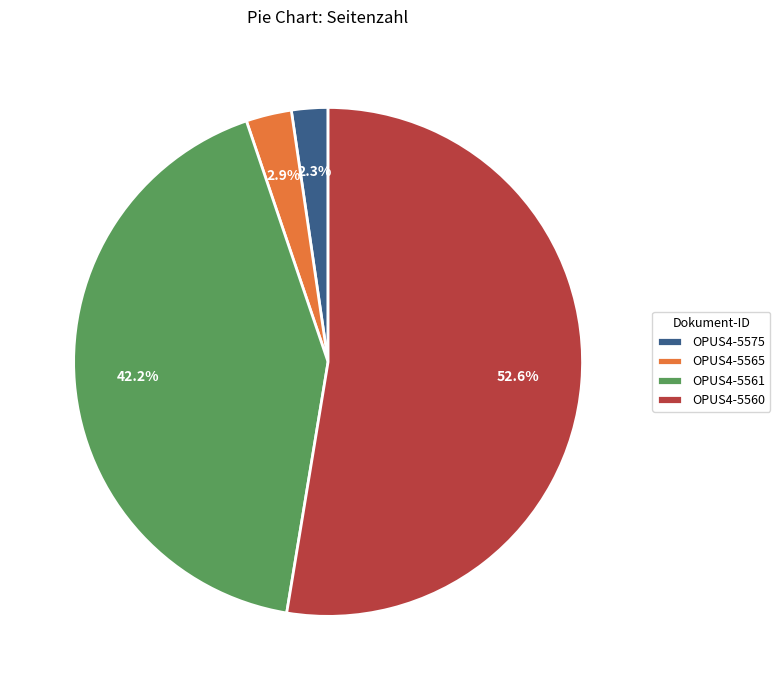

What is the ratio of the value at OPUS4-5561 to the value at OPUS4-5560?

0.8